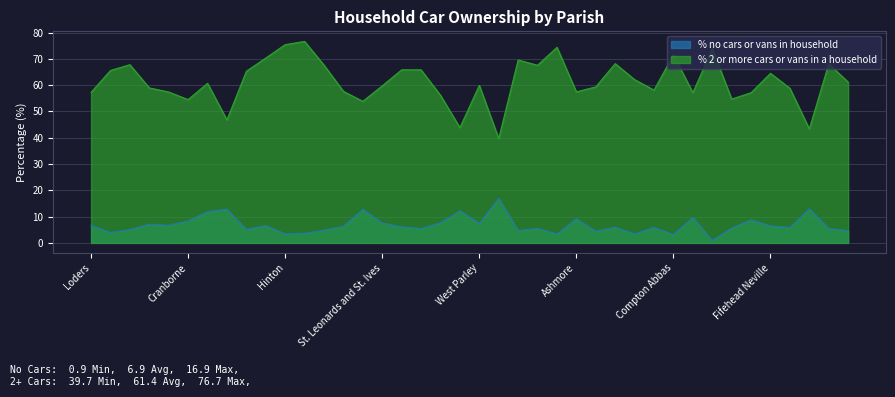

Count the number of categories in the chart.

40